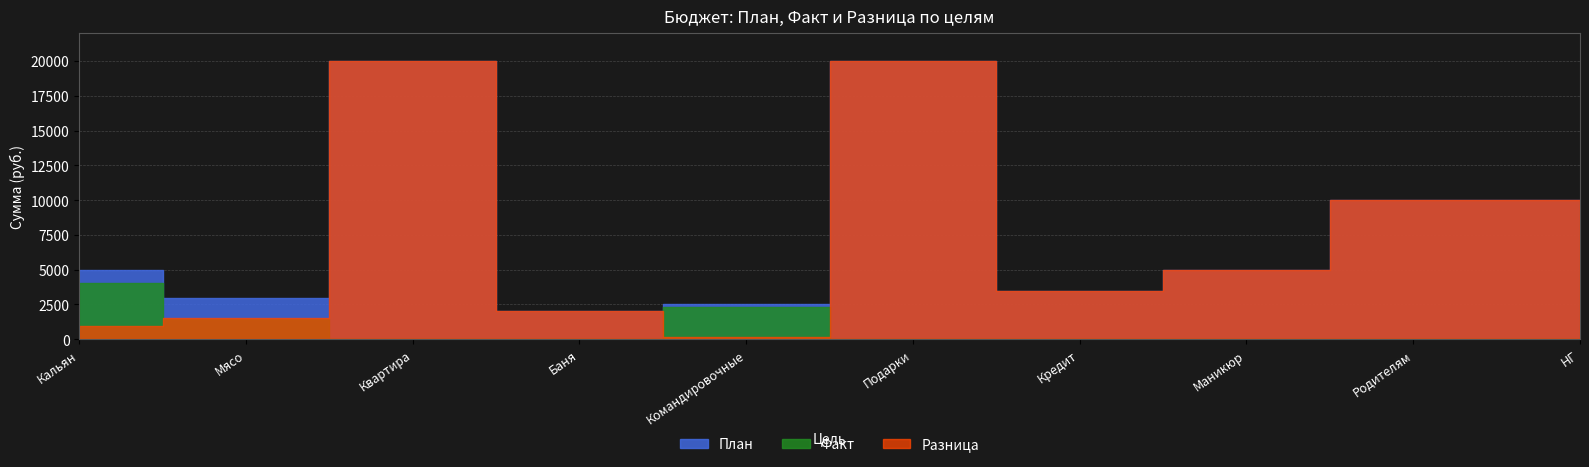

Rank the series by their maximum value, from lowest to highest.

Факт, План, Разница